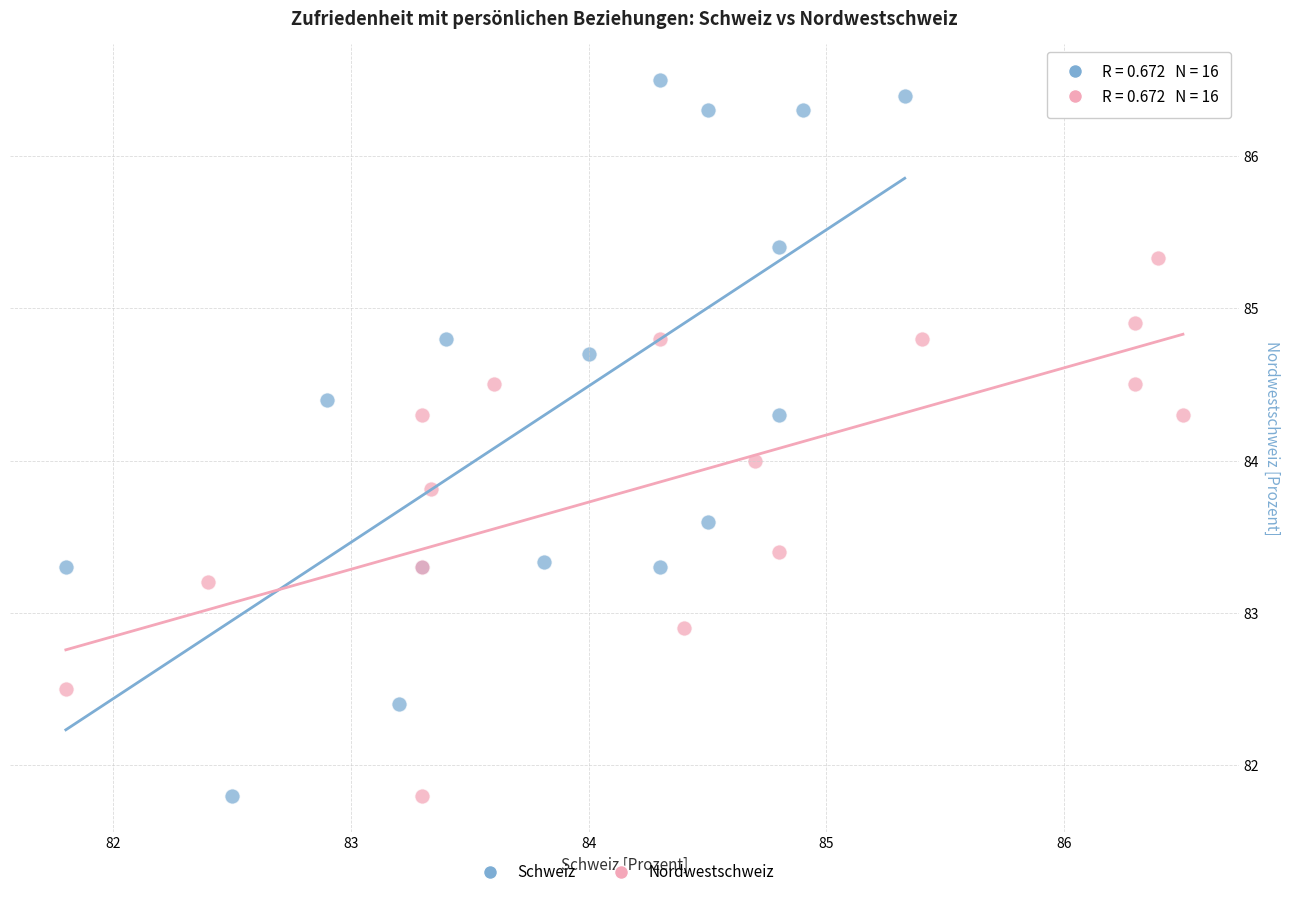

What are all the series names shown in the legend?

Schweiz, Nordwestschweiz